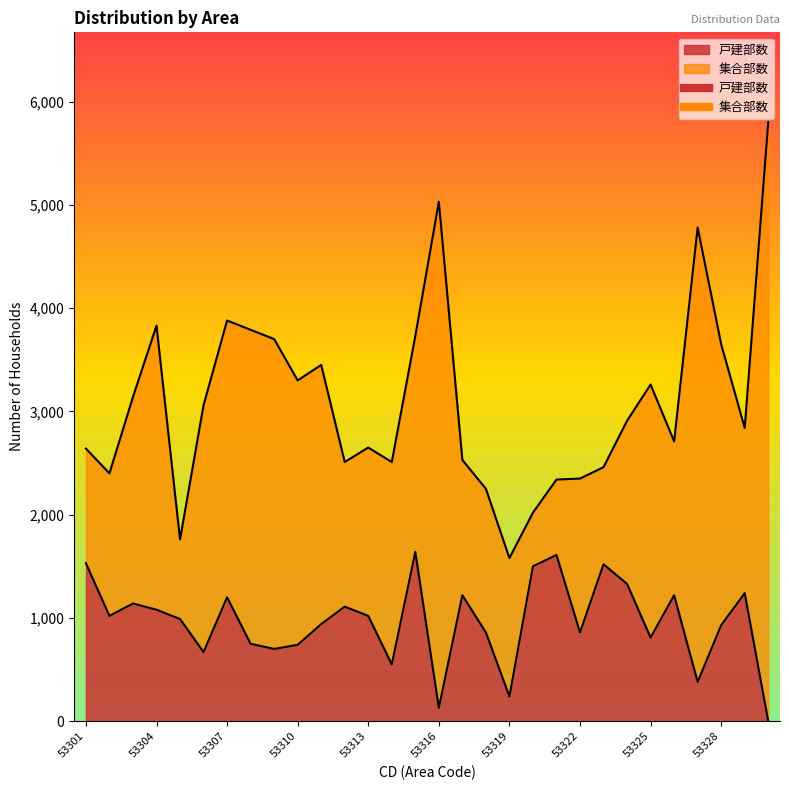

Approximately how many times larger is the value at 53306 compared to 53303?

0.6